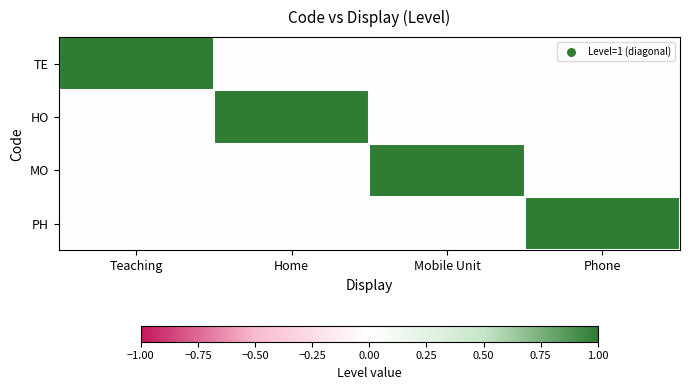

Which has a higher value, Phone or Mobile Unit?

Phone